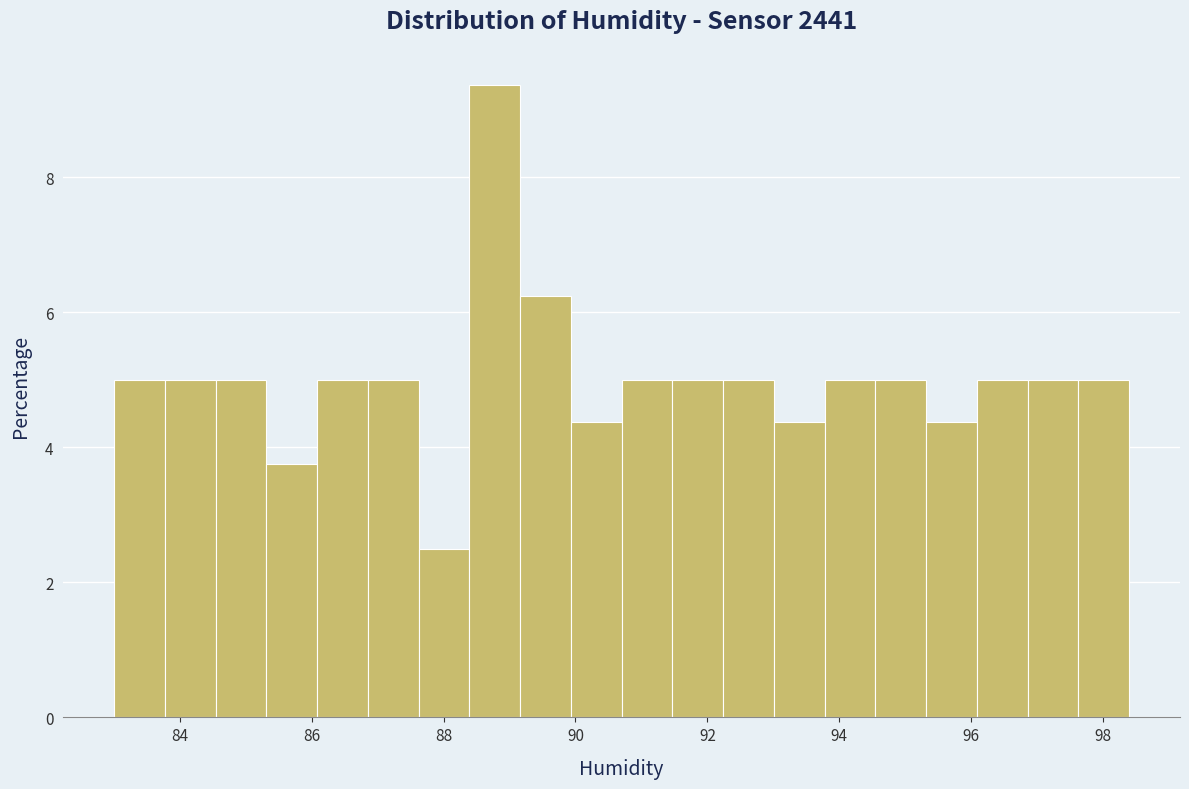

Around what value on the x-axis is the tallest bar? Give the approximate position of its centre, as read against the axis.

88.8